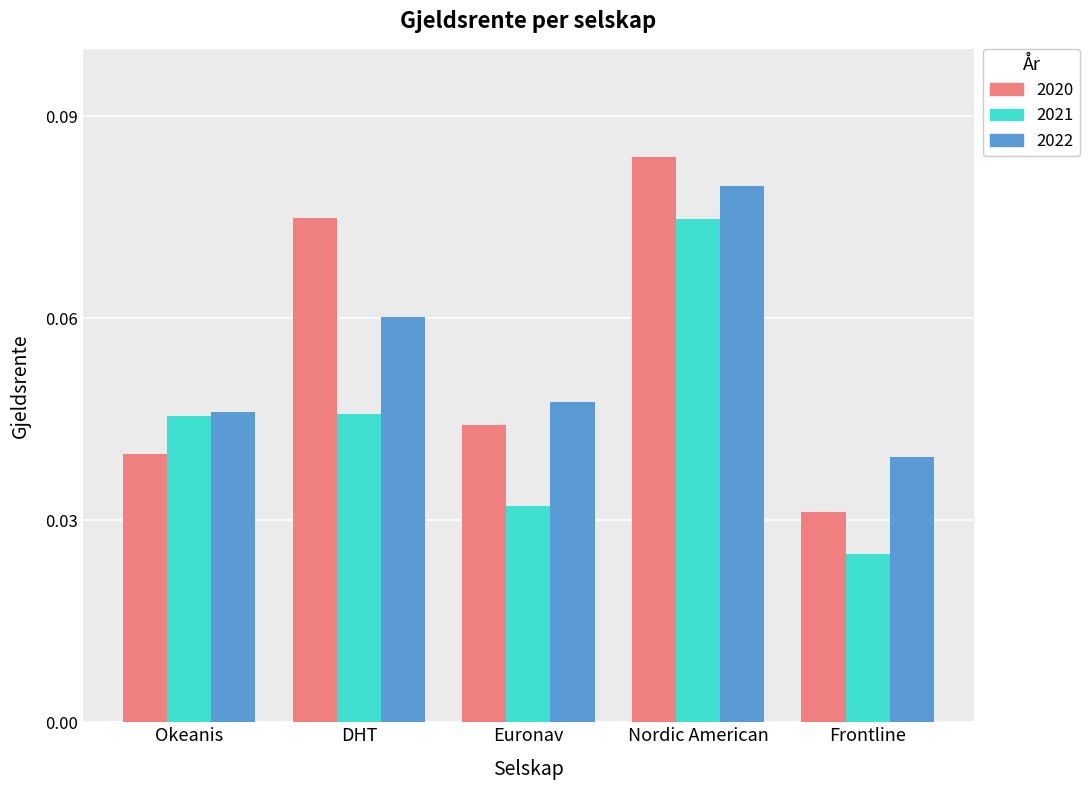

The value of 2022 at Frontline is 0.1. True or false?

False